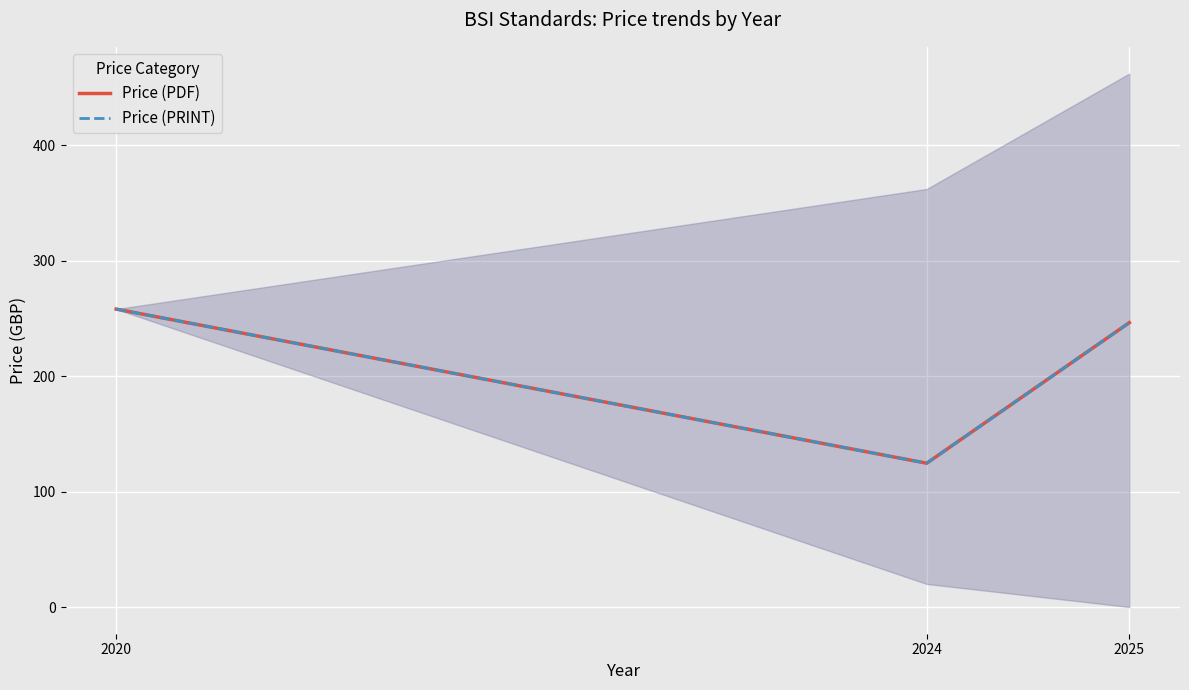

What is the value of the Price (PDF) point at the 3rd from the left?

246.3